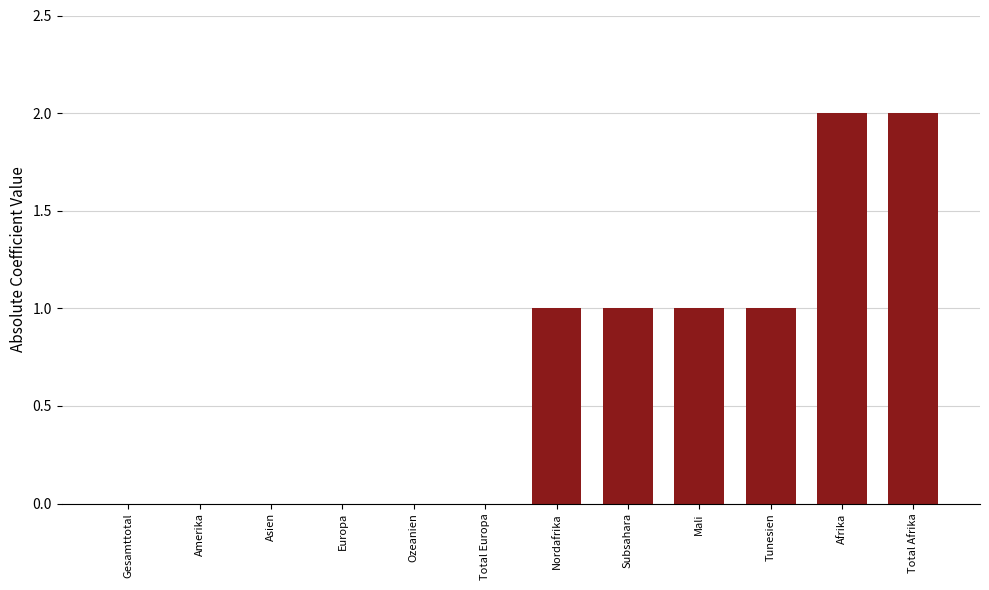

Count the number of categories in the chart.

12